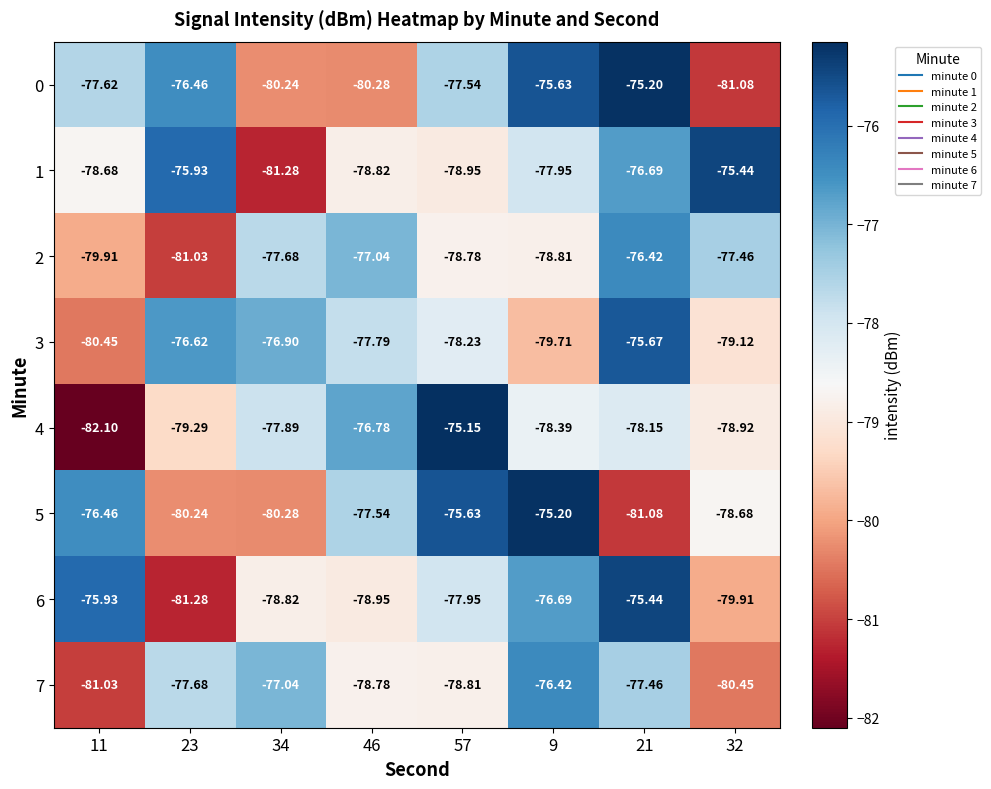

What is the smallest value displayed?

-82.1